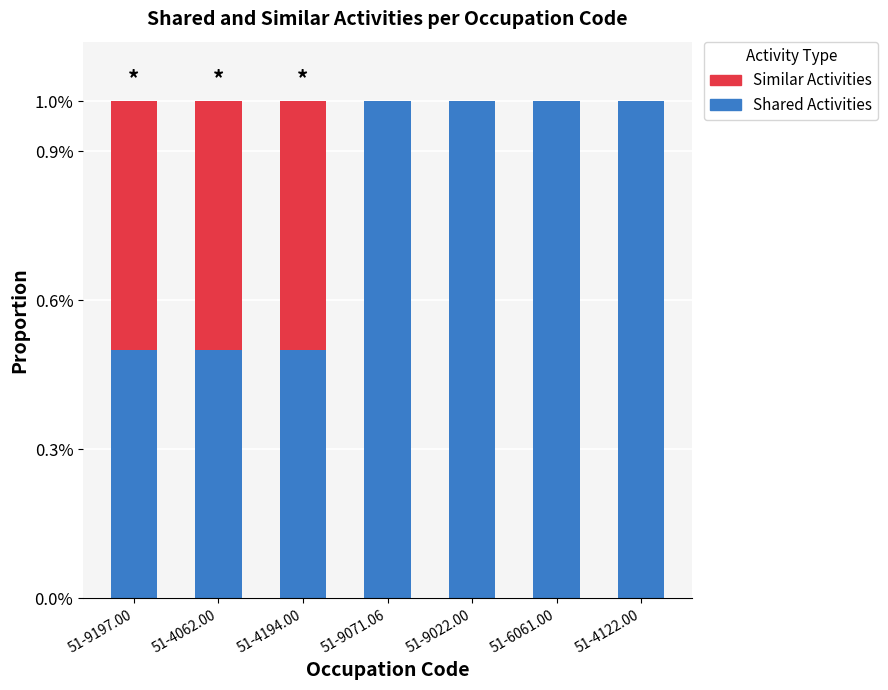

The value of Shared Activities at 51-4122.00 is 1.6. True or false?

False